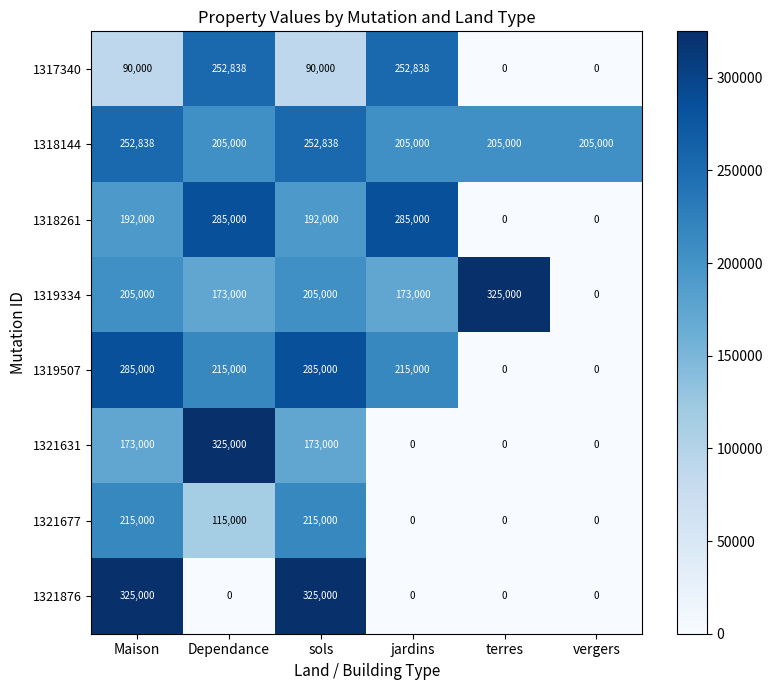

Count the 1318144 values in the range 205000 to 252838.

6